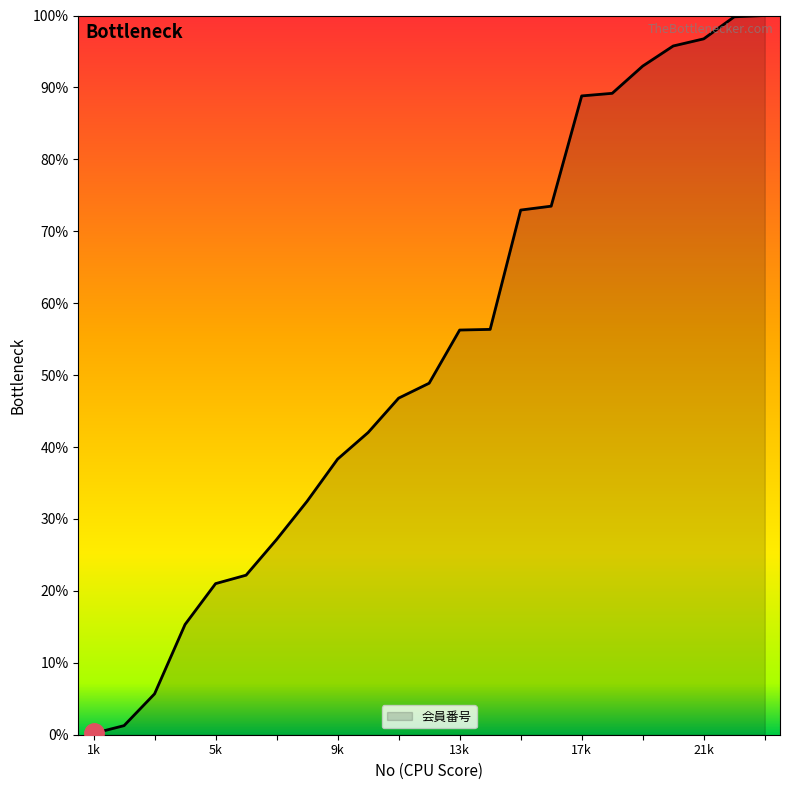

What is the difference between the maximum and minimum values?

99.8